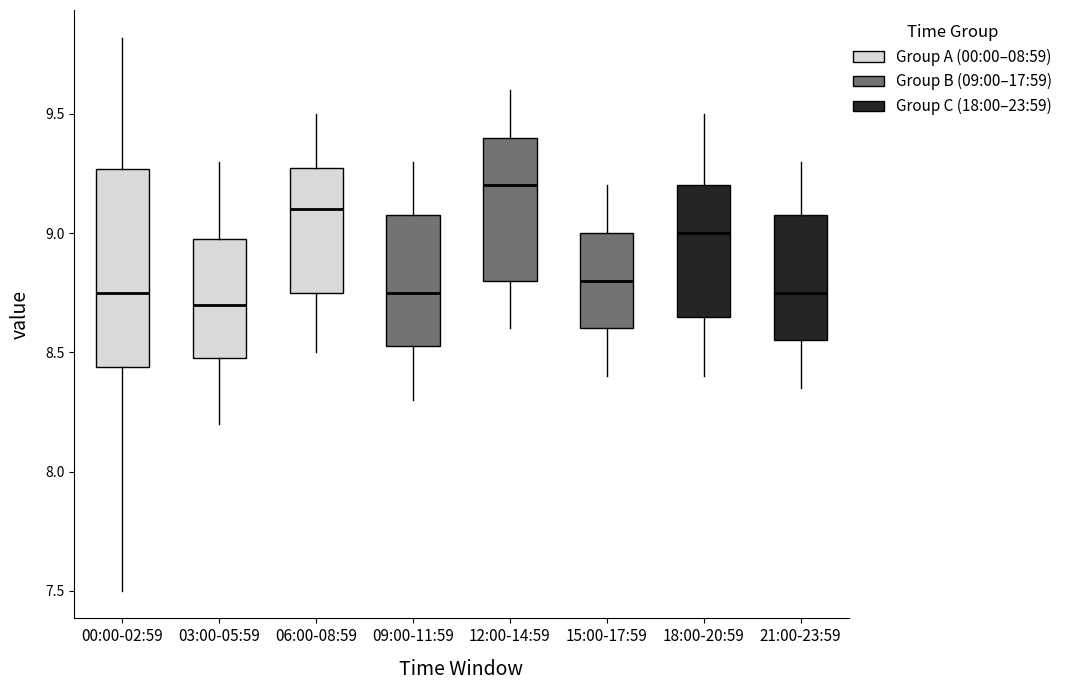

Reading left to right, read every box against the y-axis: the position of its median line, the range the box covers, and the ends of its whiskers. The values are not printed on the chart, so give them approximately, as read against the axis.

00:00-02:59: median 8.75, box 8.45 to 9.25, whiskers 7.50 to 9.80
03:00-05:59: median 8.70, box 8.50 to 9.00, whiskers 8.20 to 9.30
06:00-08:59: median 9.10, box 8.75 to 9.30, whiskers 8.50 to 9.50
09:00-11:59: median 8.75, box 8.55 to 9.10, whiskers 8.30 to 9.30
12:00-14:59: median 9.20, box 8.80 to 9.40, whiskers 8.60 to 9.60
15:00-17:59: median 8.80, box 8.60 to 9.00, whiskers 8.40 to 9.20
18:00-20:59: median 9.00, box 8.65 to 9.20, whiskers 8.40 to 9.50
21:00-23:59: median 8.75, box 8.55 to 9.10, whiskers 8.35 to 9.30